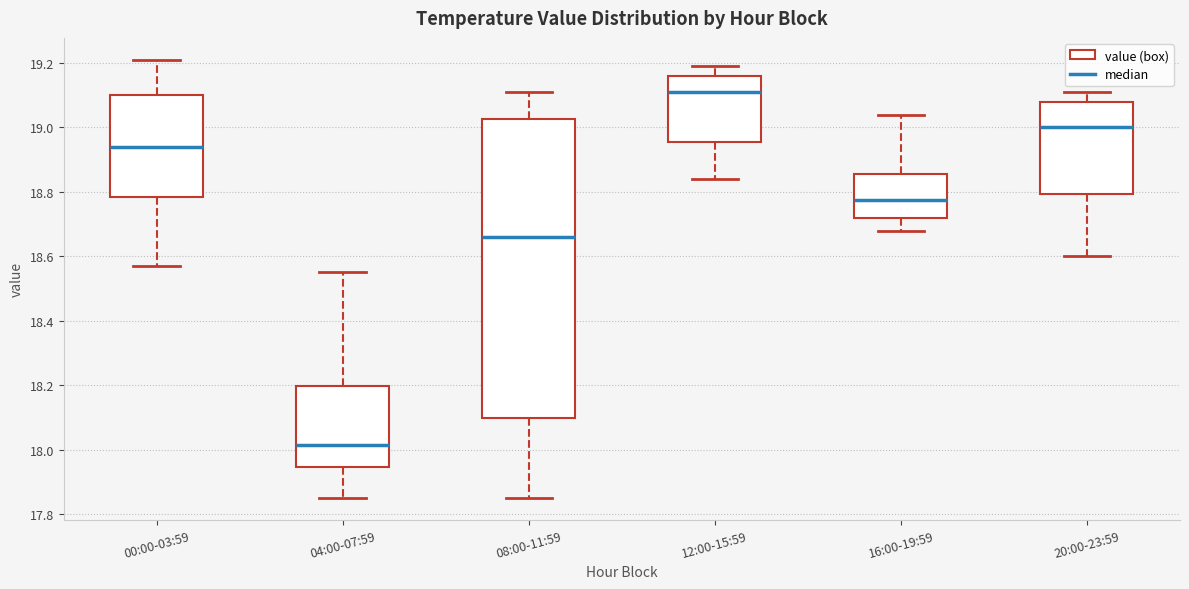

Reading left to right, transcribe this box plot: for each box, give where its median line is, the range the box spans, and where its two whiskers end, as read against the y-axis. The values are not printed on the chart, so give them approximately, as read against the axis.

00:00-03:59: median 18.94, box 18.78 to 19.10, whiskers 18.58 to 19.22
04:00-07:59: median 18.02, box 17.94 to 18.20, whiskers 17.86 to 18.56
08:00-11:59: median 18.66, box 18.10 to 19.02, whiskers 17.86 to 19.12
12:00-15:59: median 19.12, box 18.96 to 19.16, whiskers 18.84 to 19.20
16:00-19:59: median 18.78, box 18.72 to 18.86, whiskers 18.68 to 19.04
20:00-23:59: median 19.00, box 18.80 to 19.08, whiskers 18.60 to 19.12